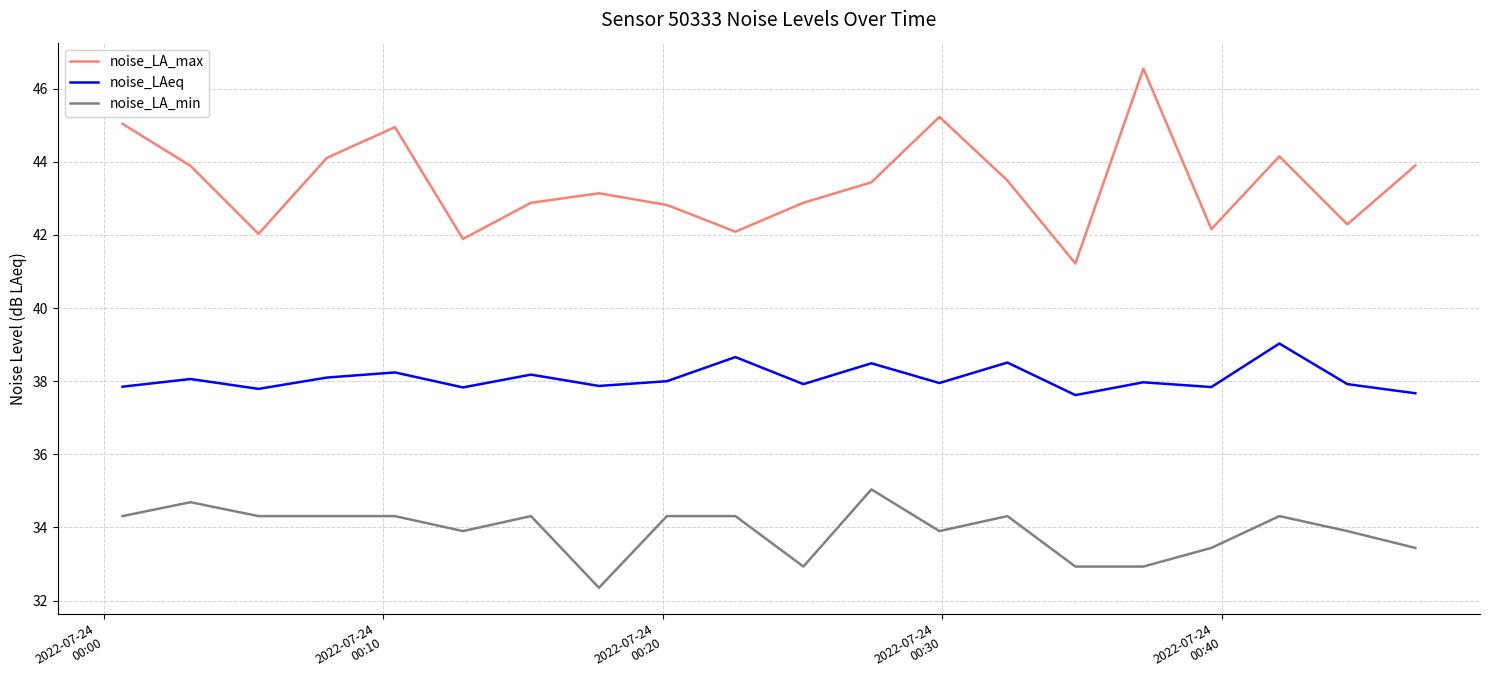

Which series has the widest spread of values?

noise_LA_max